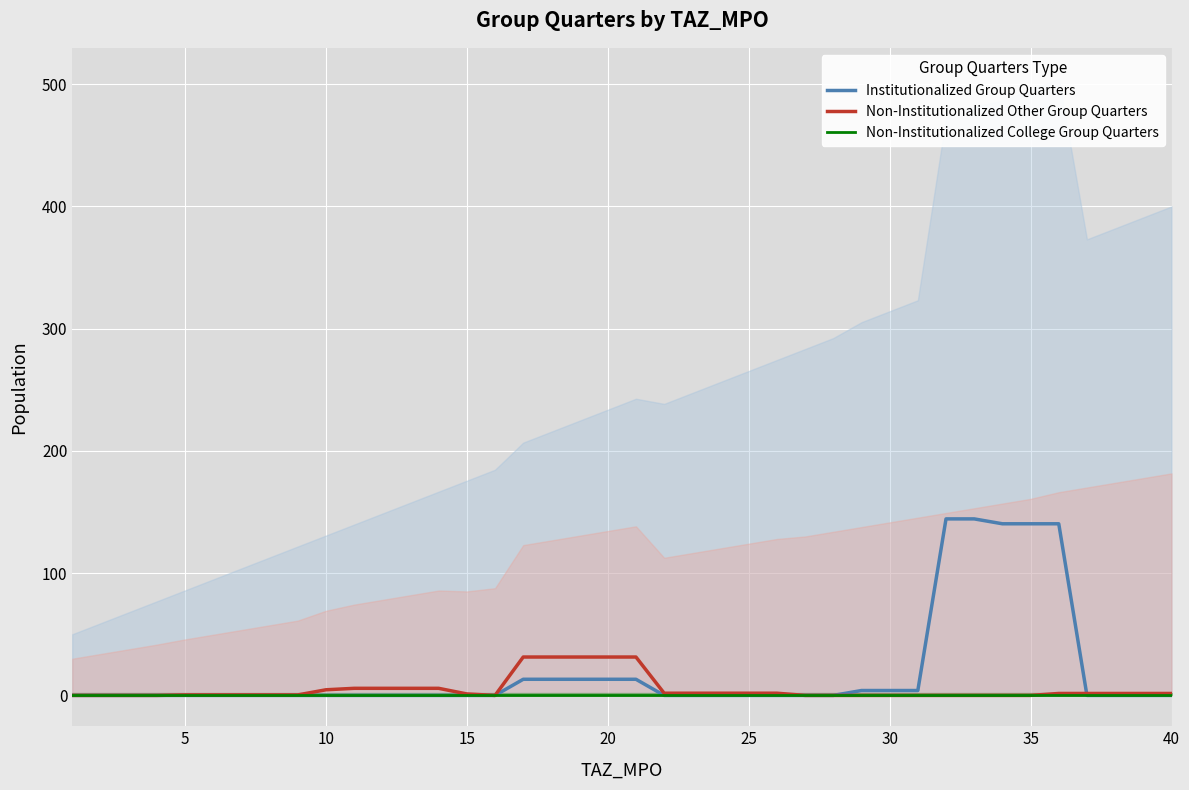

The Institutionalized Group Quarters series shows -60.9 at 40. True or false?

False